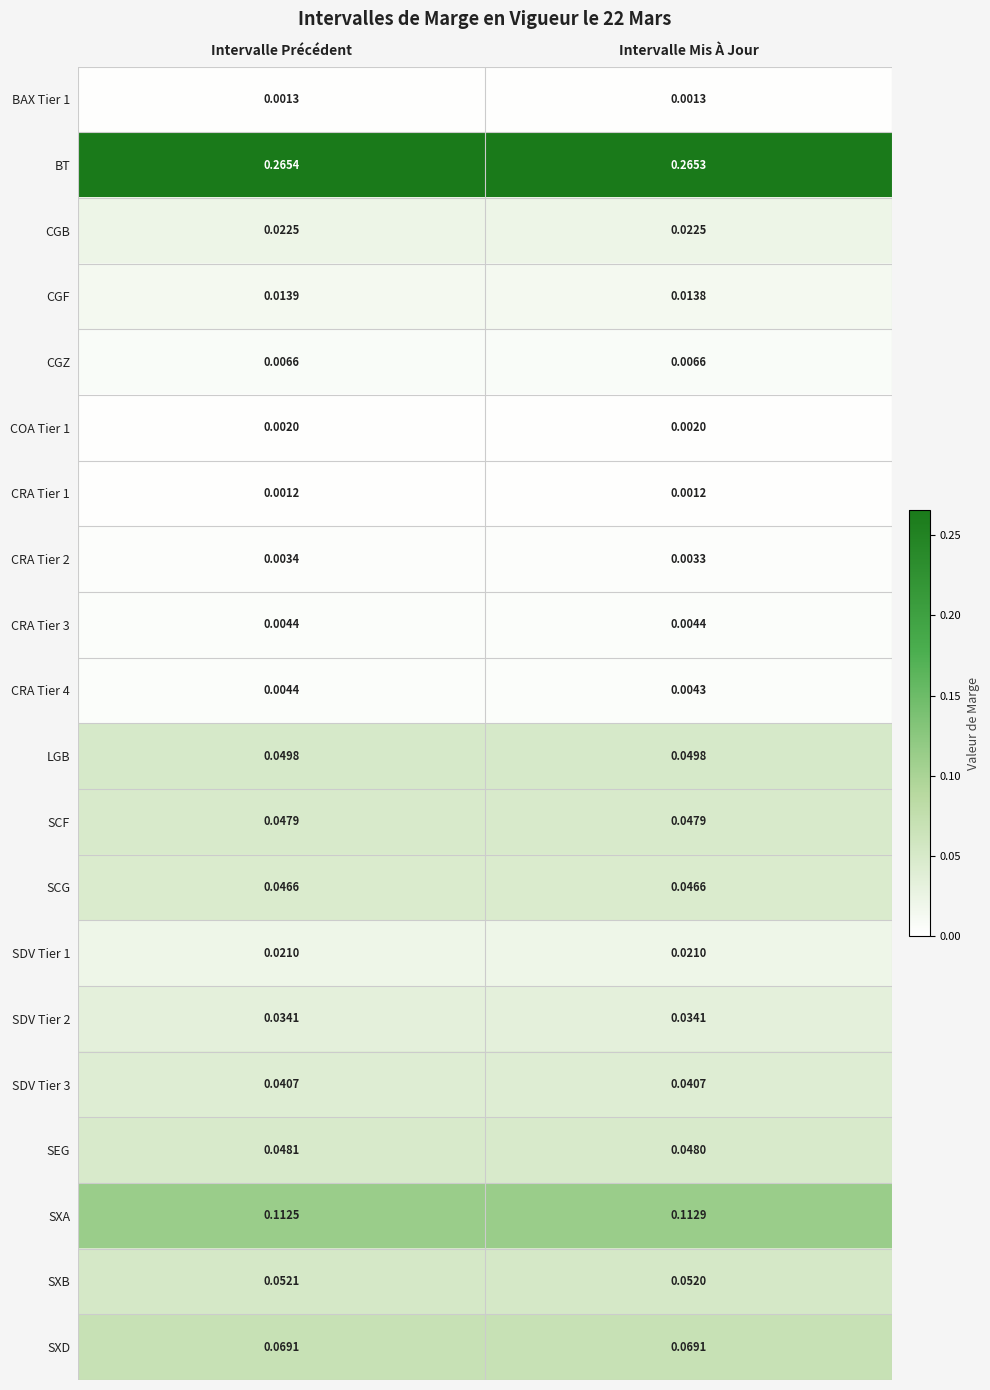

Which series has the widest spread of values?

SXA